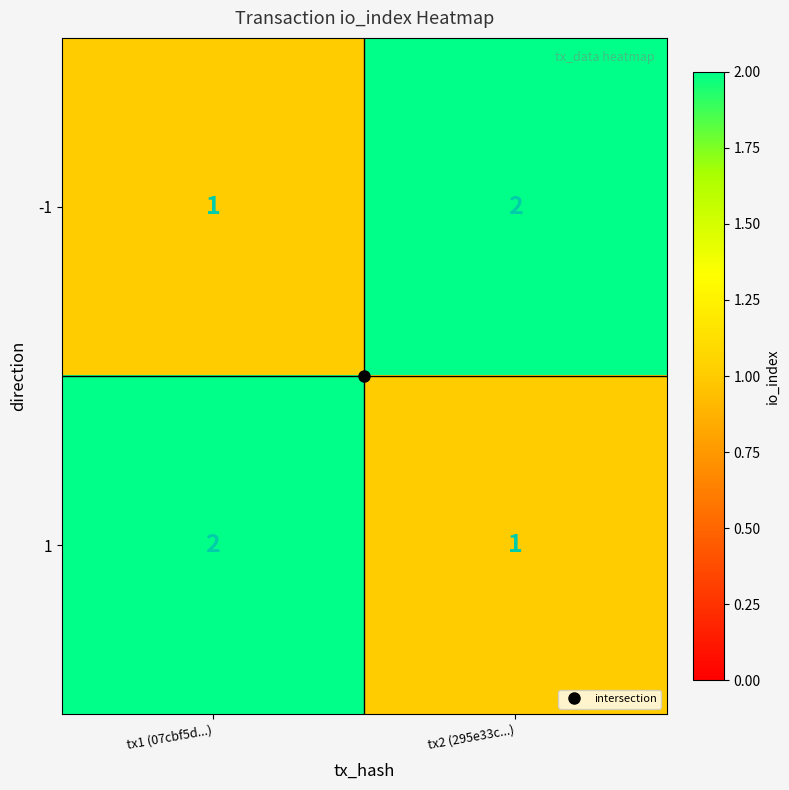

How many data points does each series have?

2